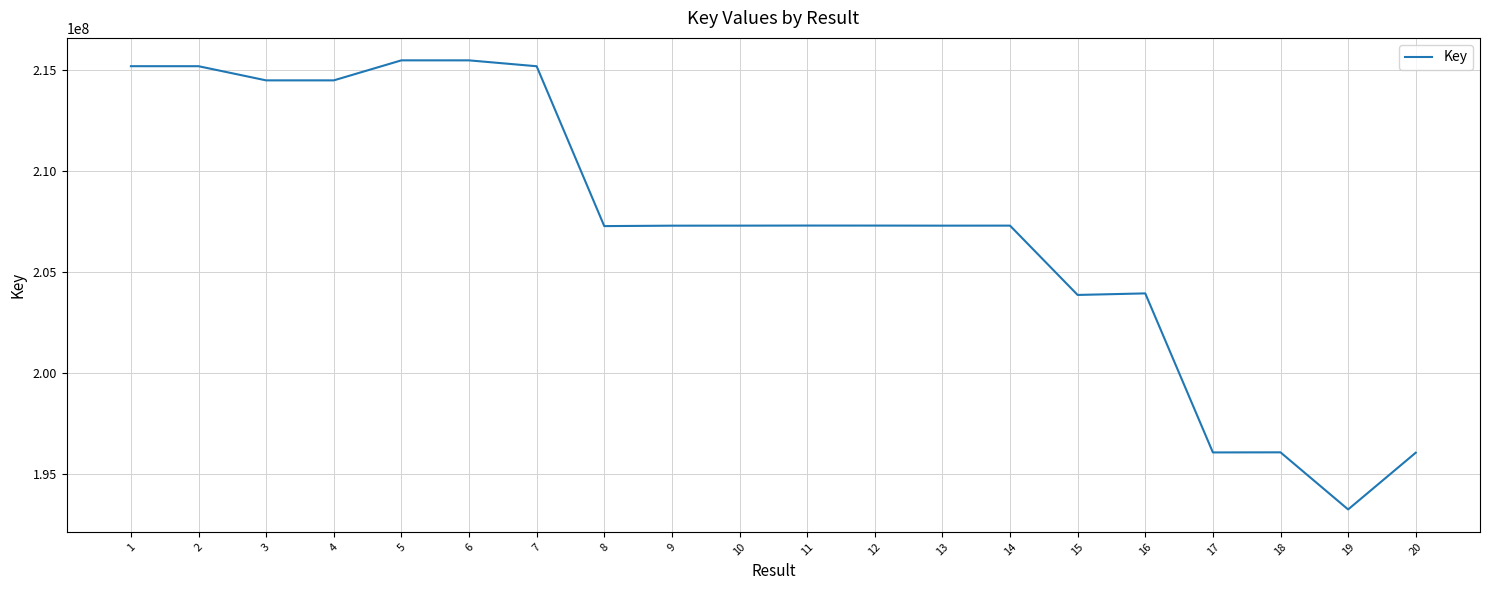

Which has a higher value, 4 or 9?

4